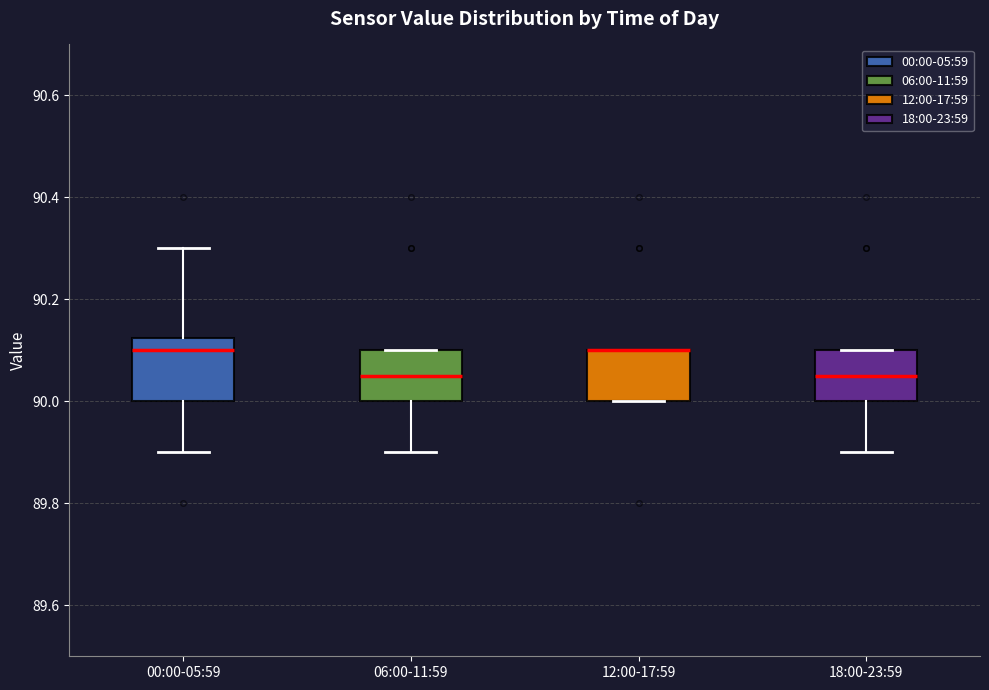

Which box is the tallest, from its lower edge to its upper edge?

00:00-05:59